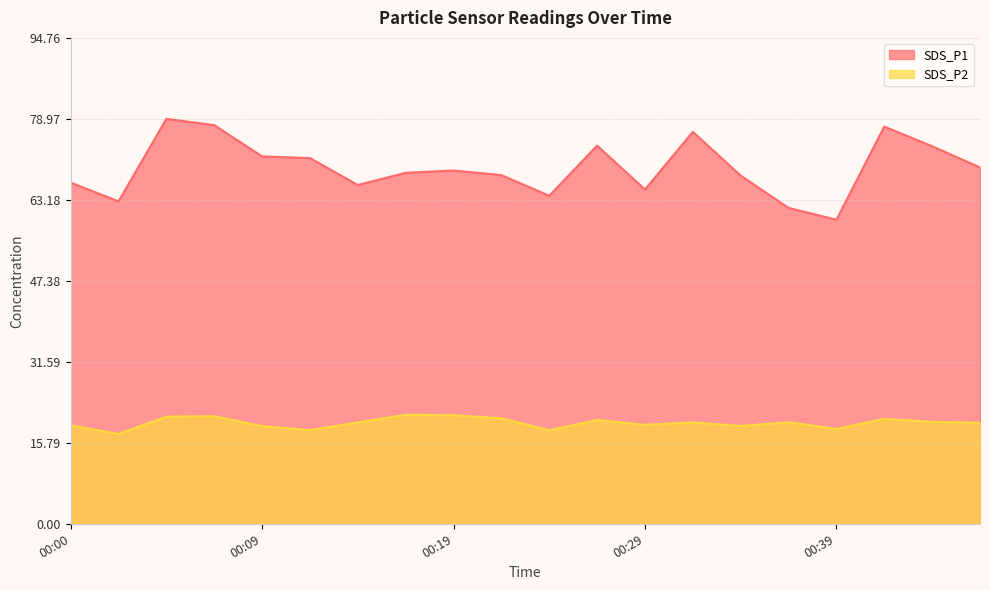

What is the difference between the SDS_P2 values at 00:39 and 00:34?

0.6